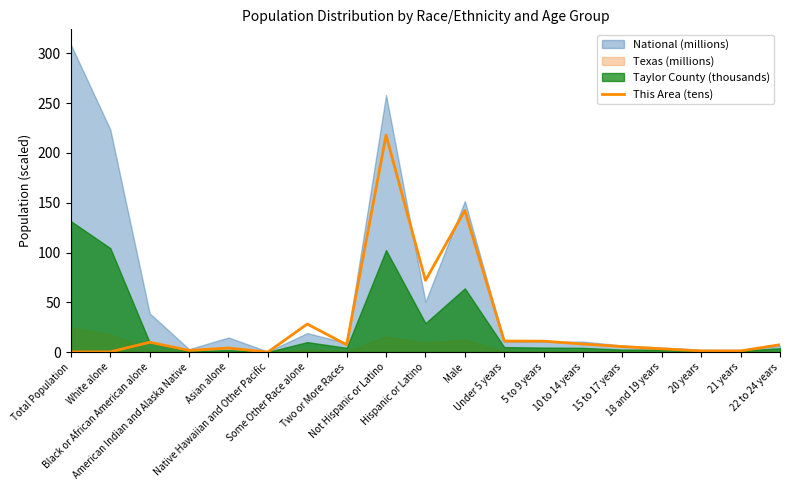

What is the value of the 19th point from the left?

7.4